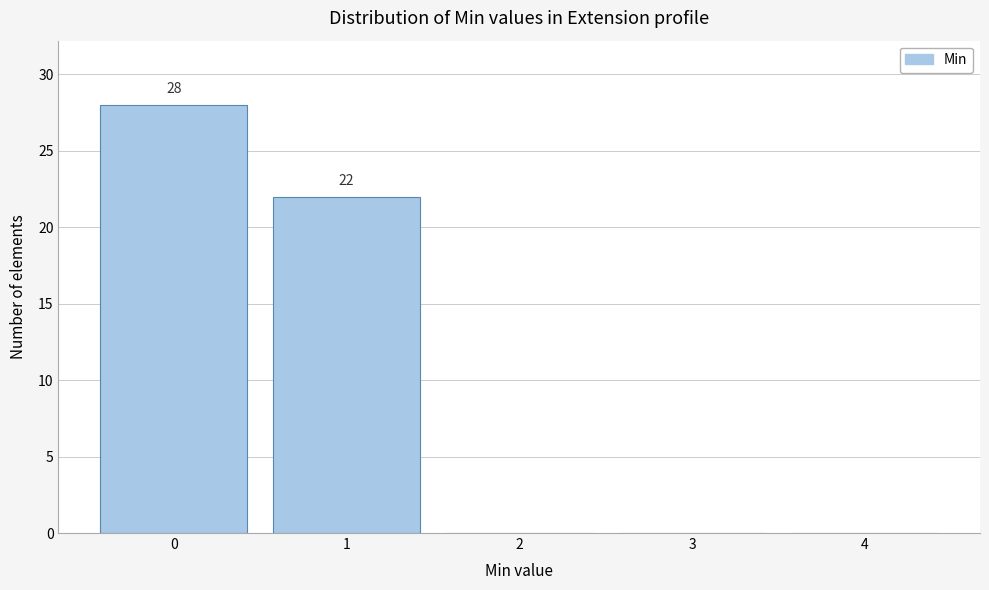

Reading right to left, transcribe all the data shown in this chart.

4=0	3=0	2=0	1=22	0=28